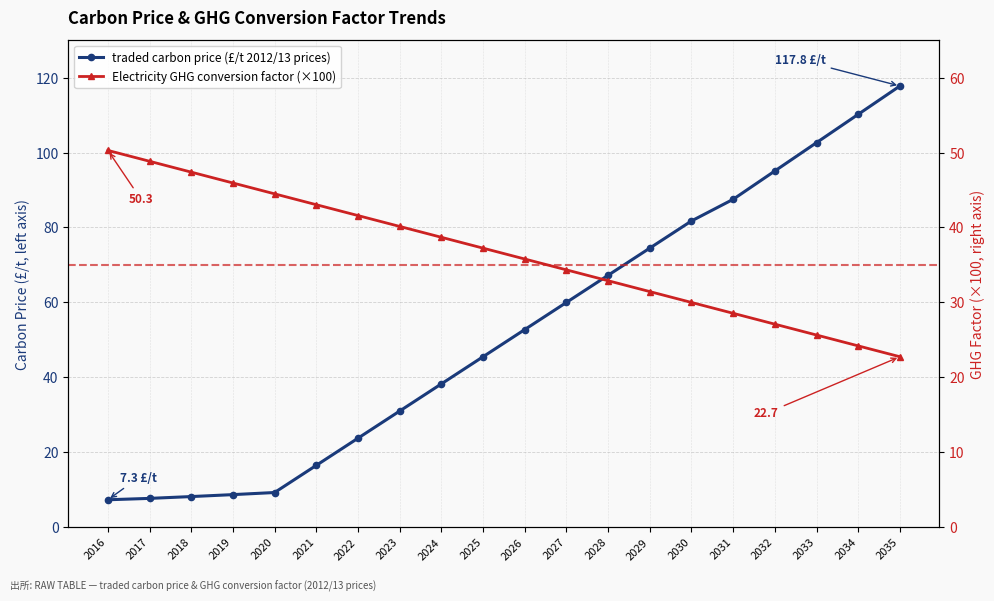

Which series has the largest range (max minus min)?

traded carbon price (£/t 2012/13 prices)